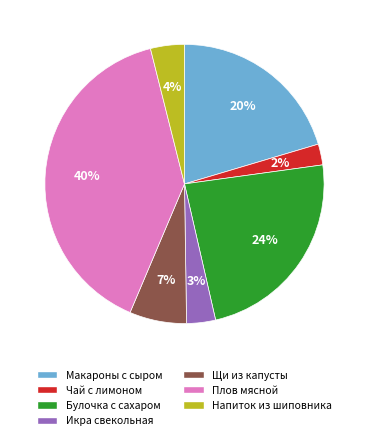

To the nearest percent, what is the average slice percentage?

14%